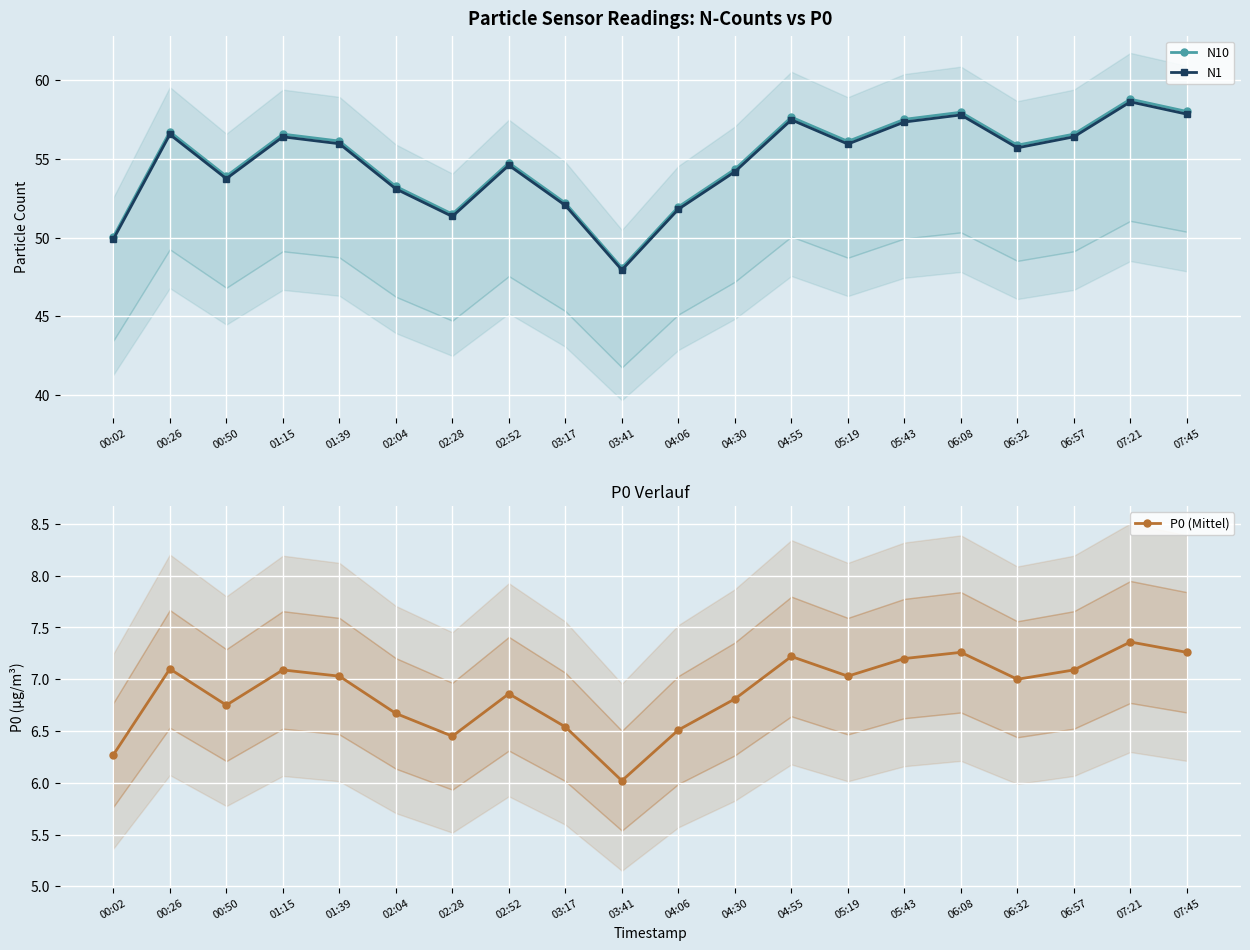

Which series has the widest spread of values?

N10